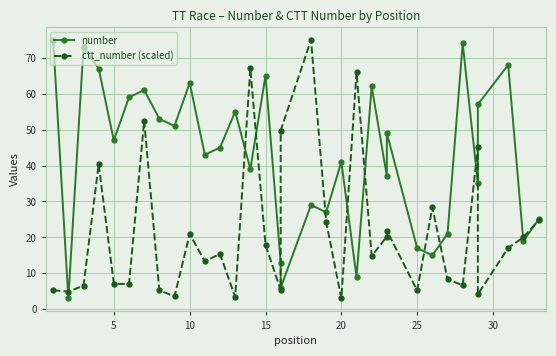

Which series ends up on top after the final intersection of number and ctt_number (scaled)?

number